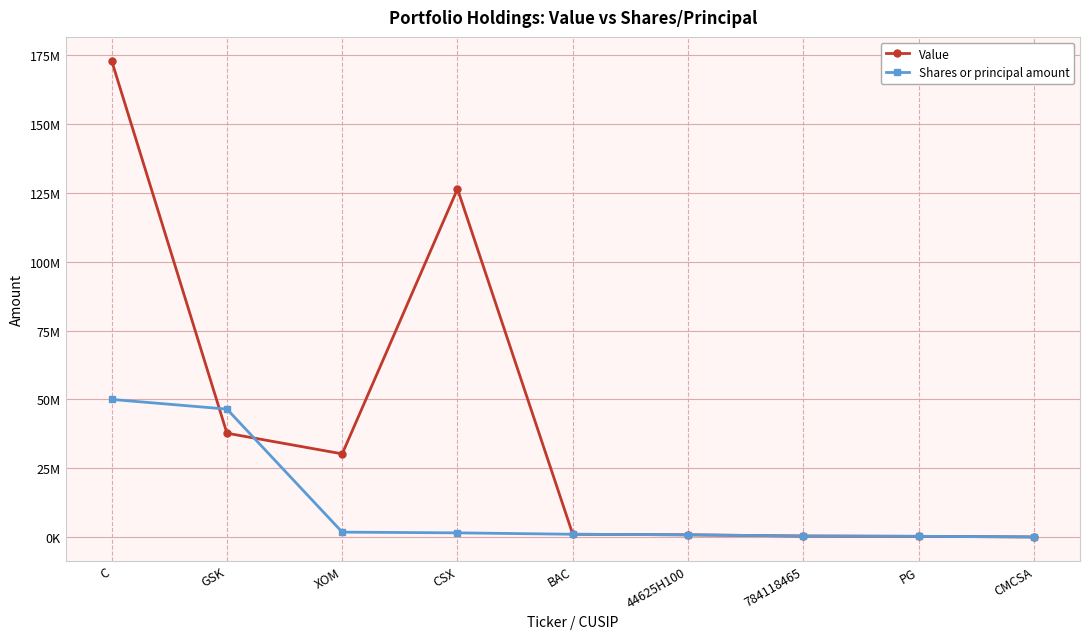

Where is the first local maximum for Value?

CSX